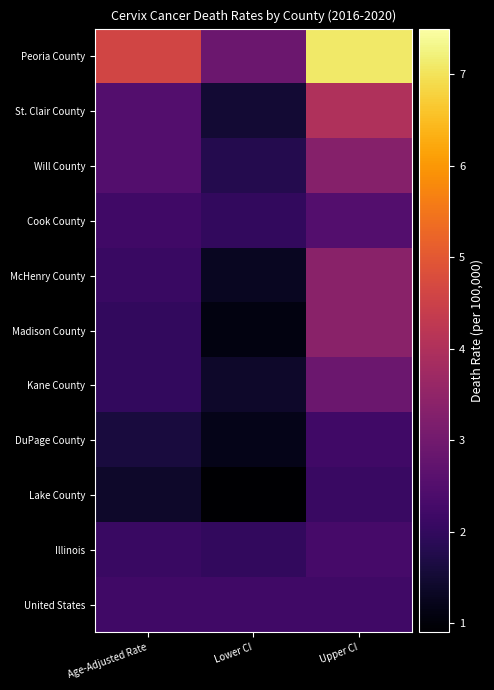

Which series changed the most between Lower CI and Upper CI?

Peoria County